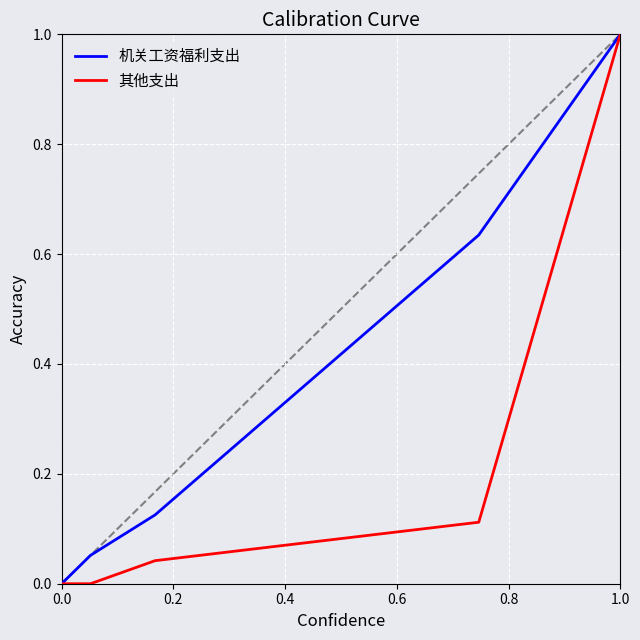

Which series has the largest total across all categories?

机关工资福利支出